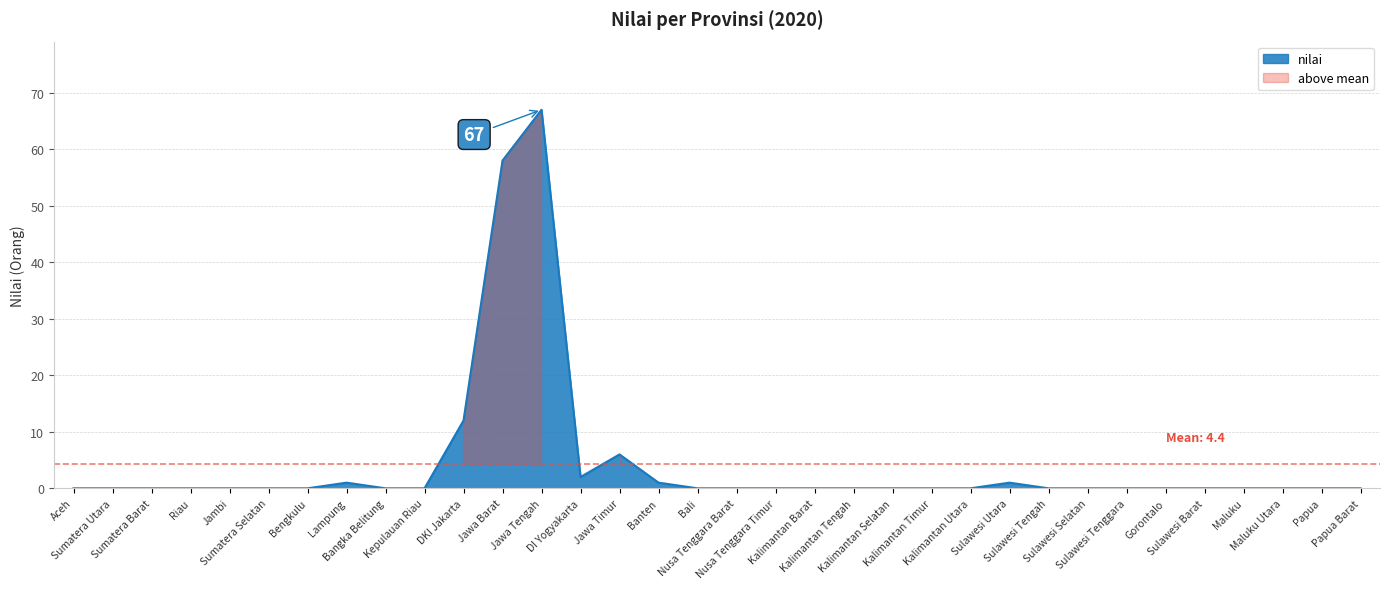

Is it true that the value at Gorontalo is 0?

True